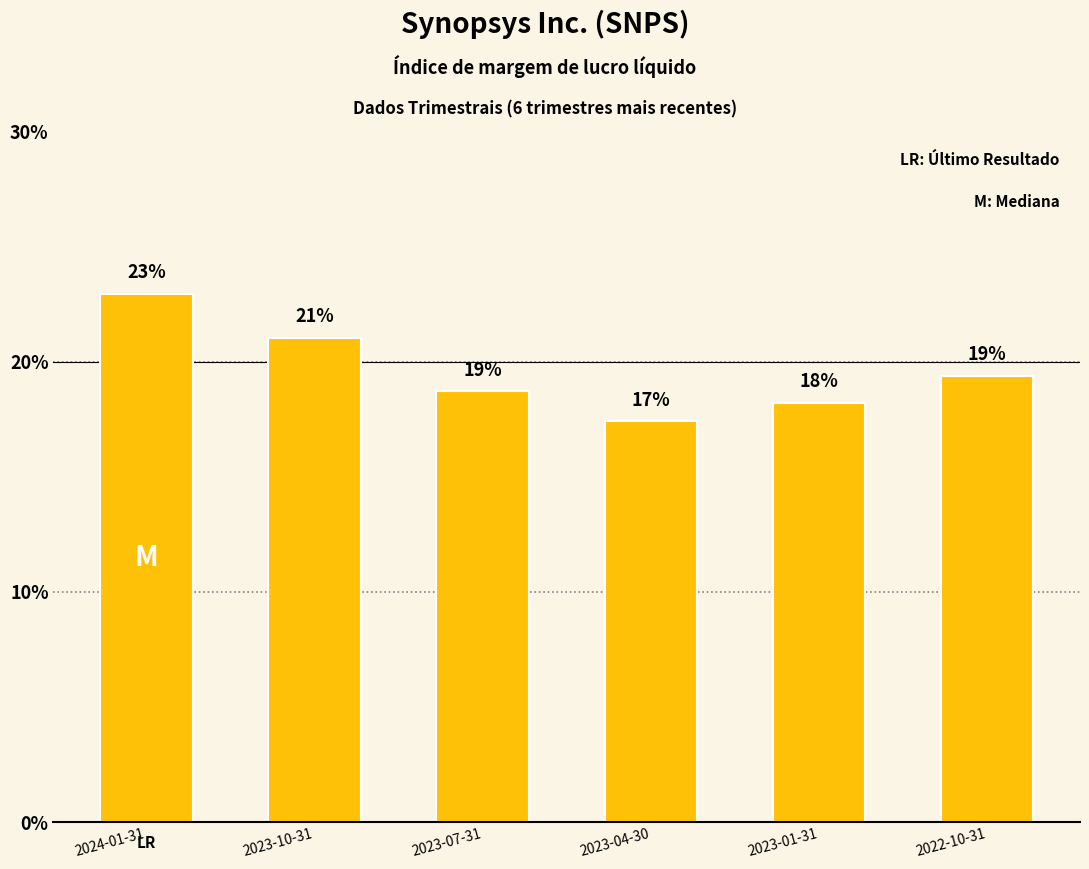

Does the chart contain stacked bars?

No